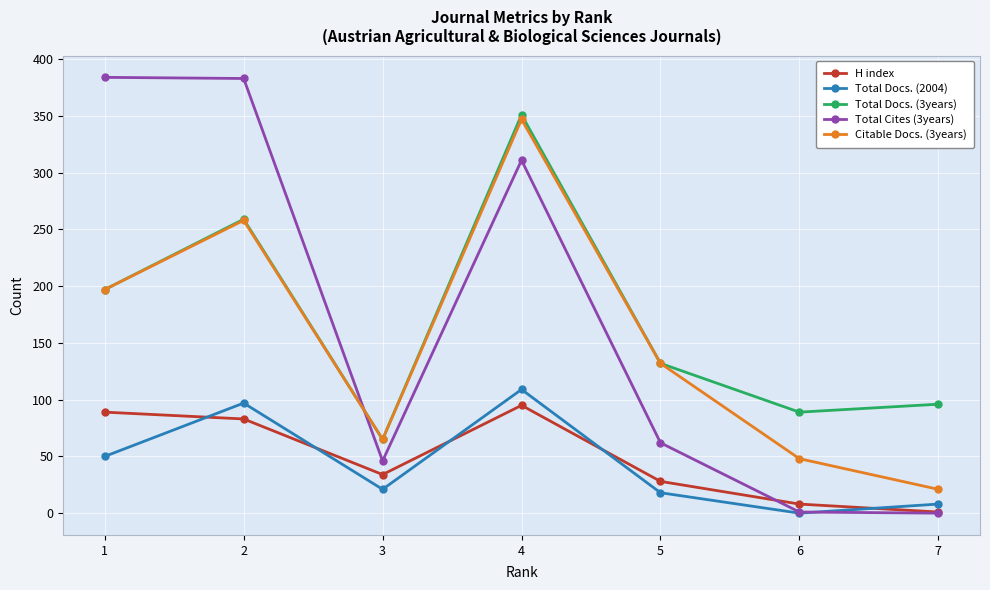

Rank the series by their maximum value, from lowest to highest.

H index, Total Docs. (2004), Citable Docs. (3years), Total Docs. (3years), Total Cites (3years)